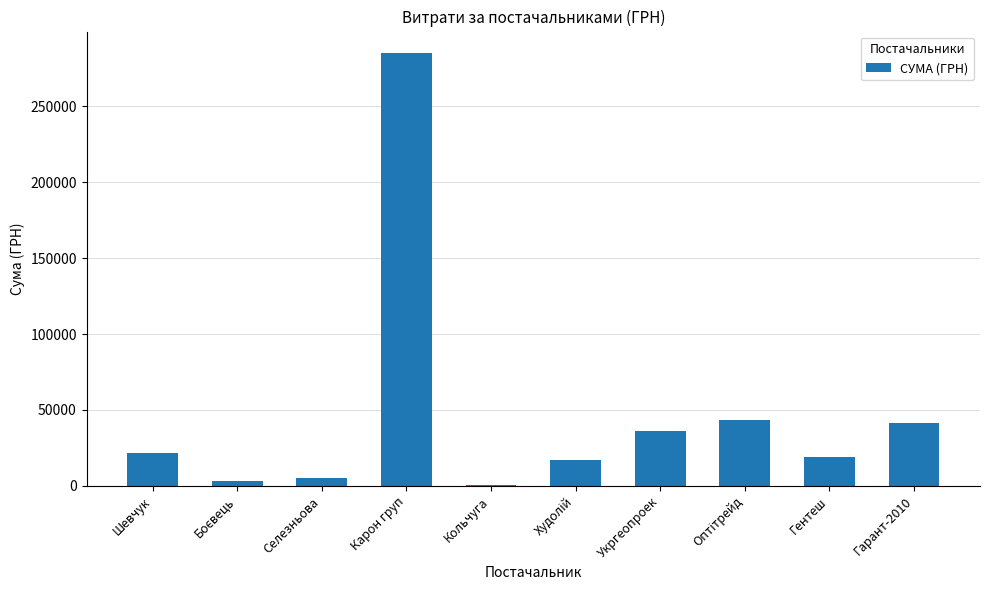

Which category has the highest value across all series?

Карон груп